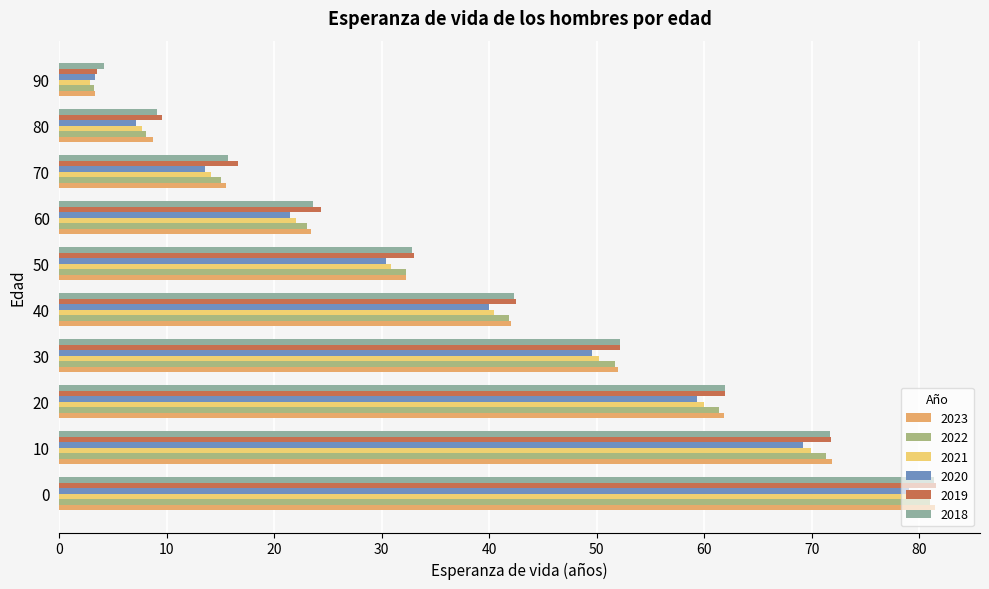

Is it true that 2022 equals 15.1 at 70?

True